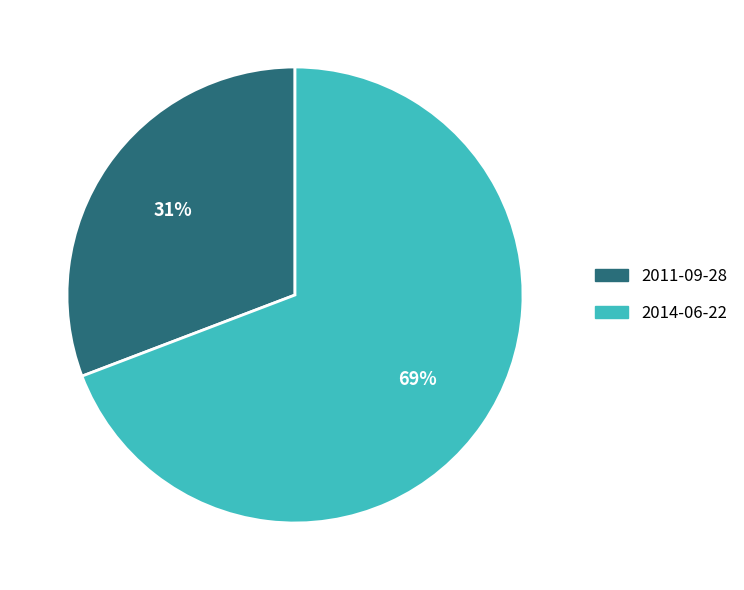

Does 2011-09-28 account for over 50% of the chart?

No